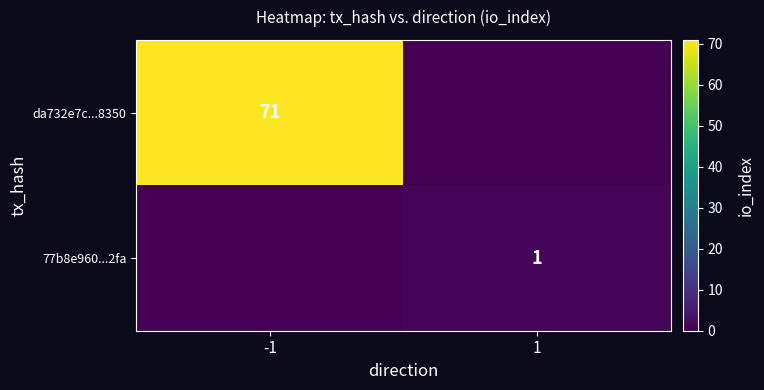

The 77b8e960...2fa series shows 1 at 1. True or false?

True